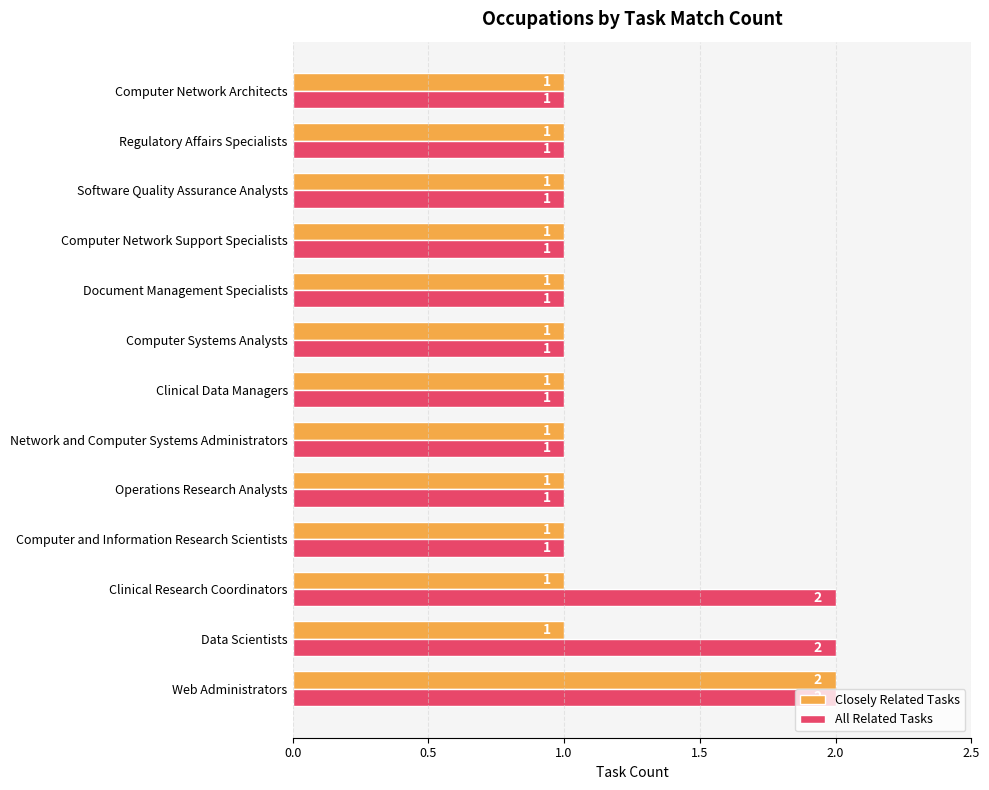

Between Data Scientists and Computer Network Support Specialists, which series saw the biggest shift?

All Related Tasks